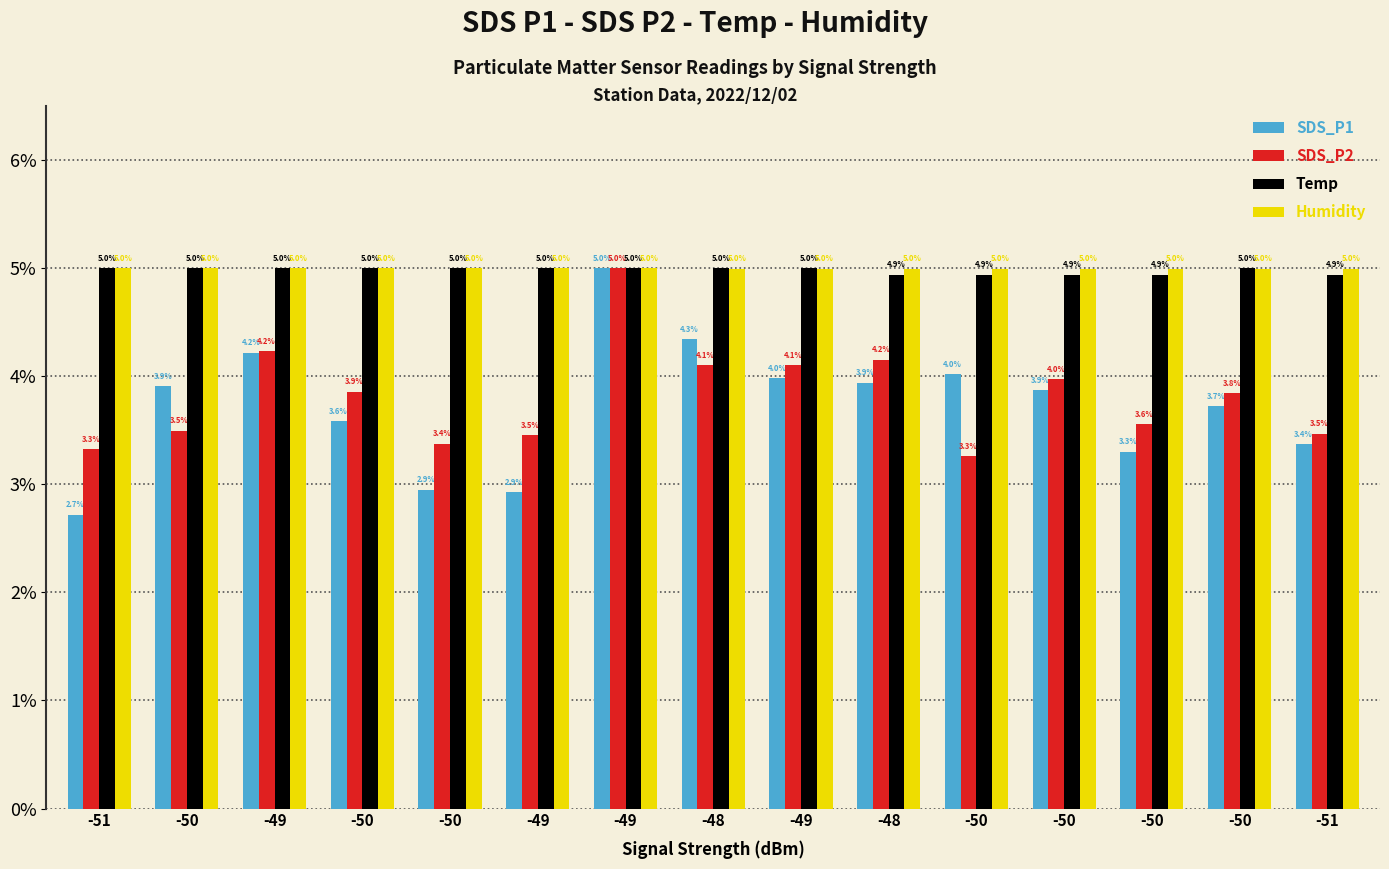

Does the chart contain stacked bars?

No